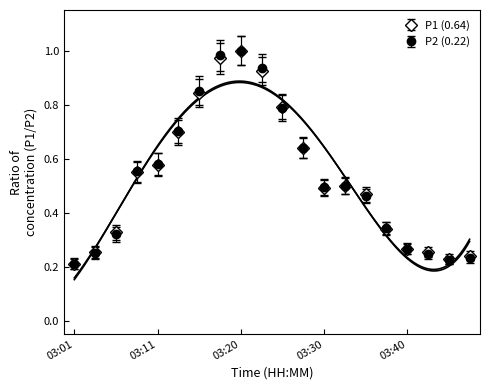

Rank the series by their maximum value, from lowest to highest.

P1, P2